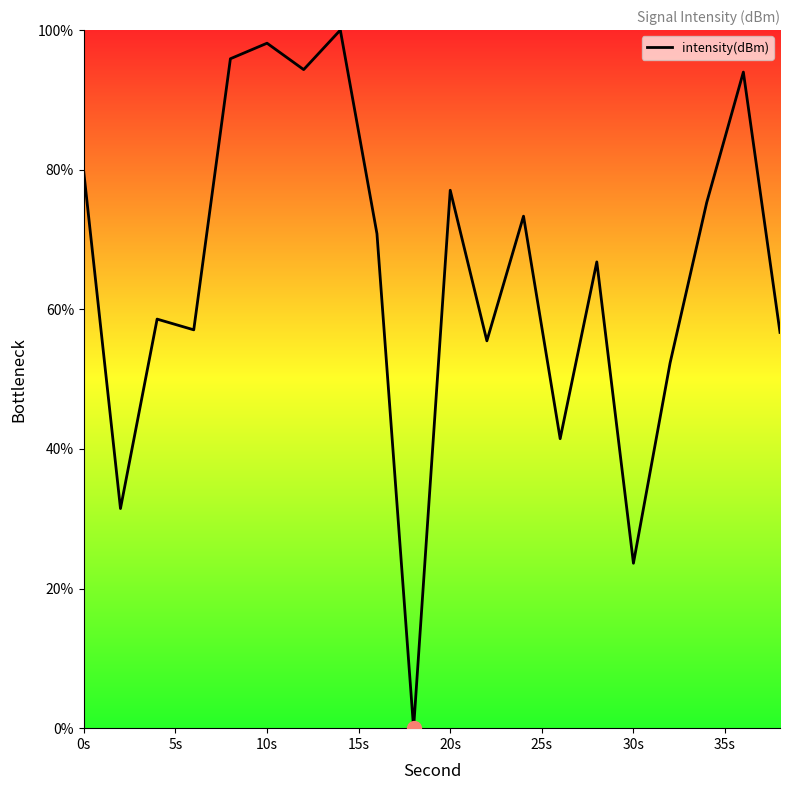

What is the difference between the maximum and minimum values?

100.0